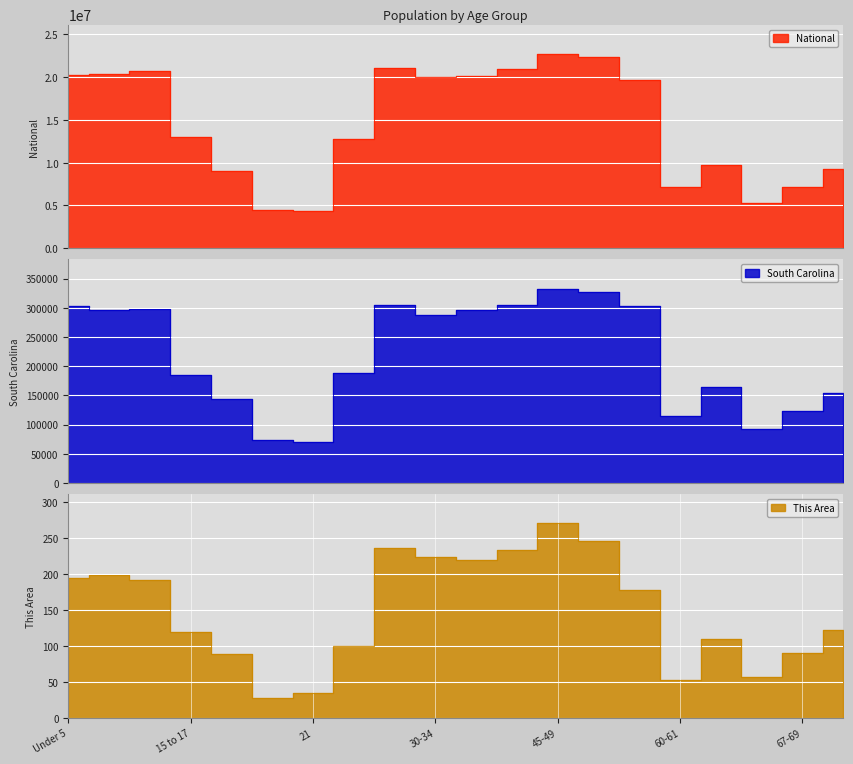

At which category is the sum across all series the highest?

45-49